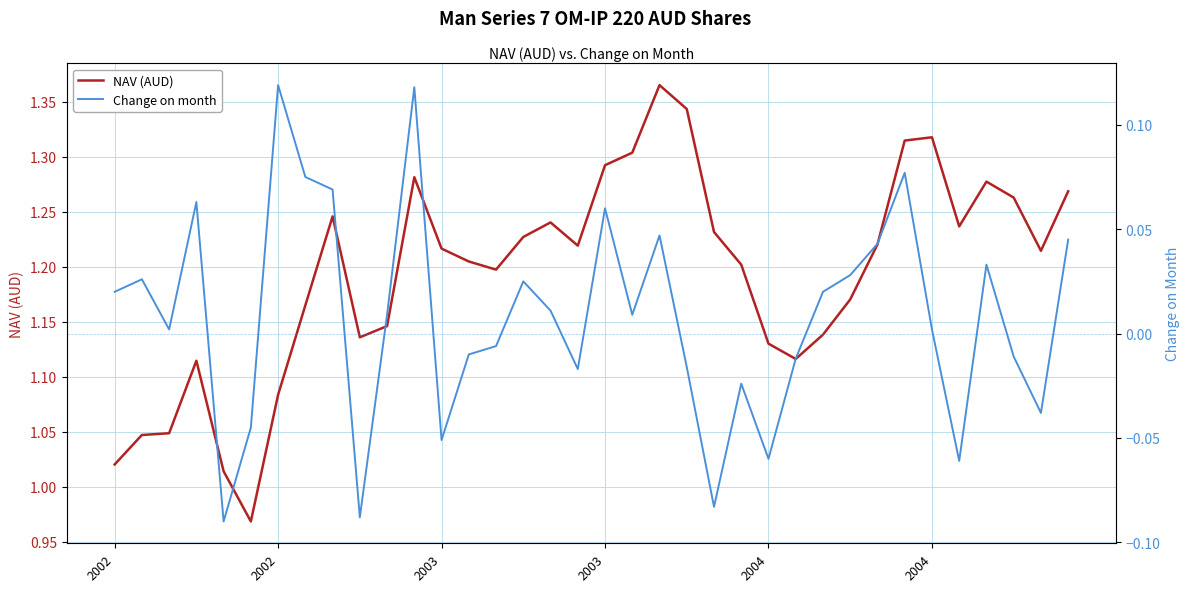

What is the label of the 31st point from the right?

2004